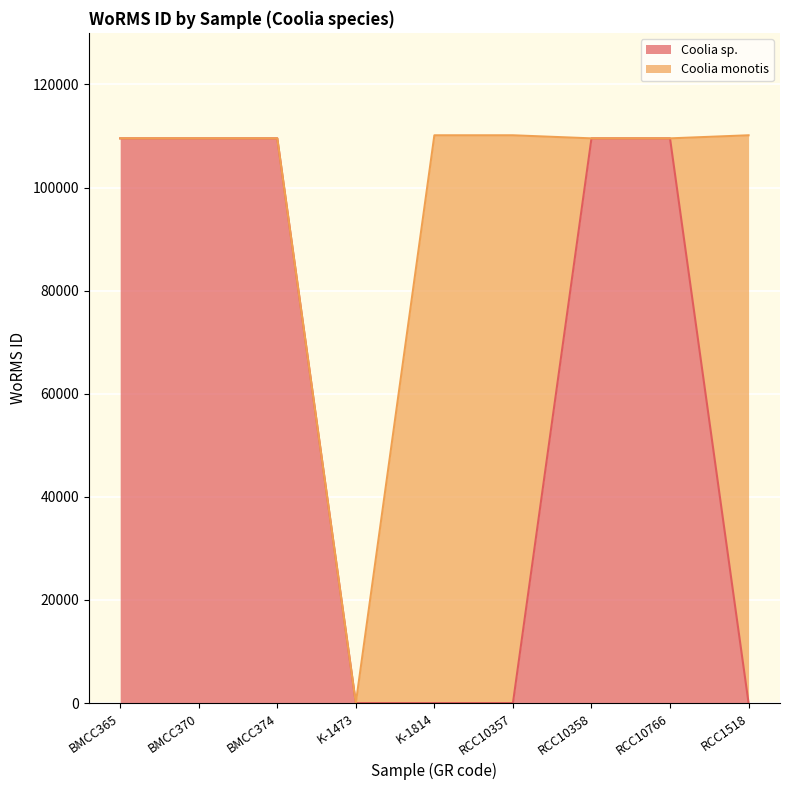

What is the value of the 8th point from the left?

109534